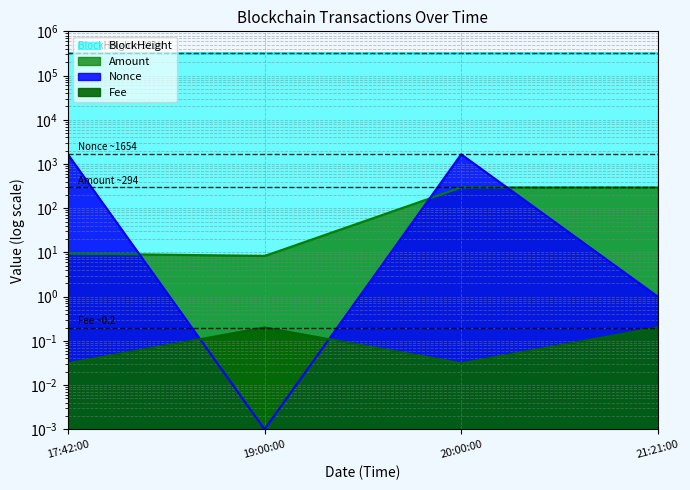

What is the average value of the Nonce series?

827.0